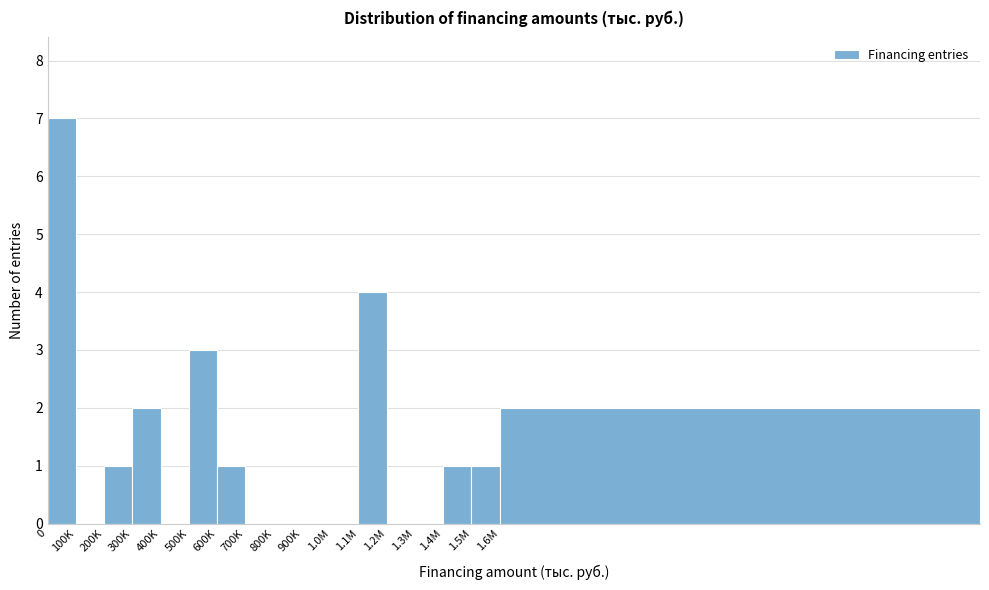

Reading left to right, what are all the values shown in this chart?

0=7	100K=0	200K=1	300K=2	400K=0	500K=3	600K=1	700K=0	800K=0	900K=0	1.0M=0	1.1M=4	1.2M=0	1.3M=0	1.4M=1	1.5M=1	1.6M=2